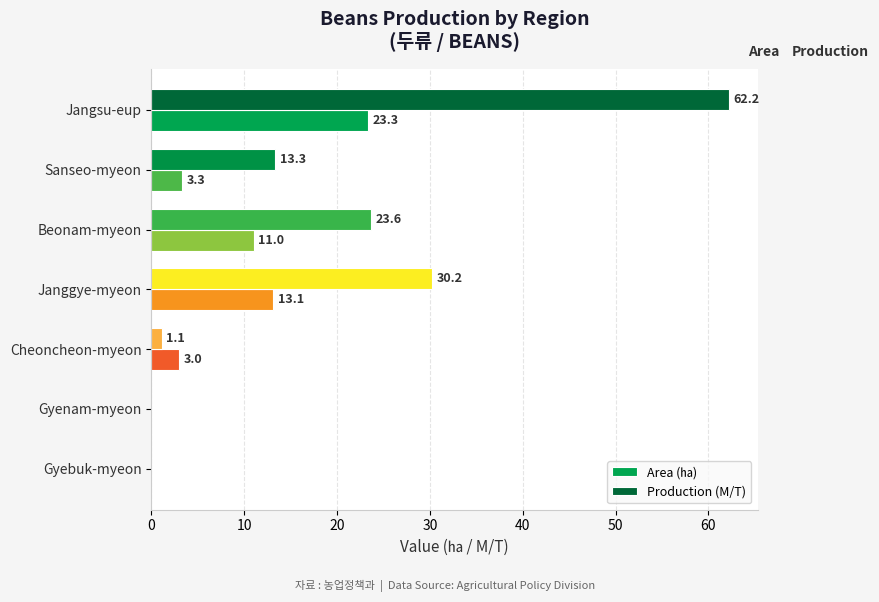

Reading left to right, transcribe all the data shown in this chart.

Area (㏊): 23.3	3.3	11.0	13.1	3.0	0.0	0.0
Production (M/T): 62.2	13.3	23.6	30.2	1.1	0.0	0.0